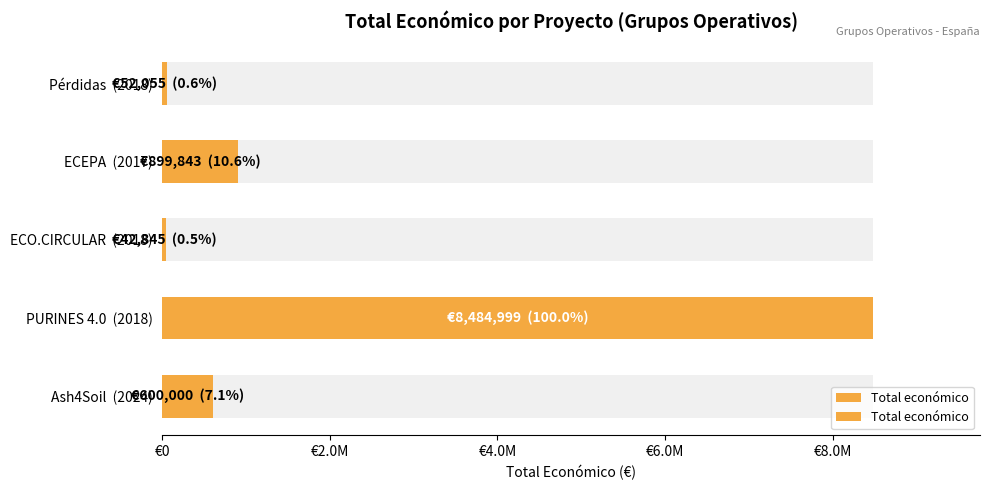

What is the smallest value displayed?

42845